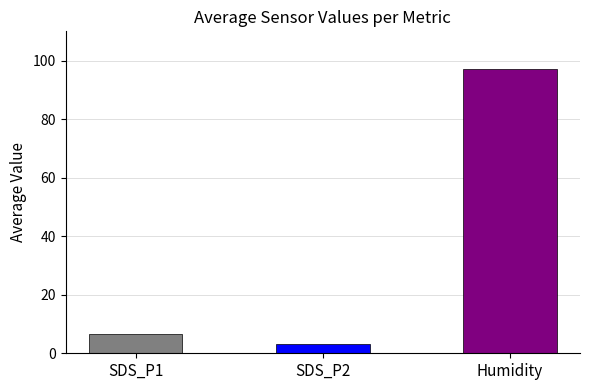

The value at Humidity is 142.4. True or false?

False